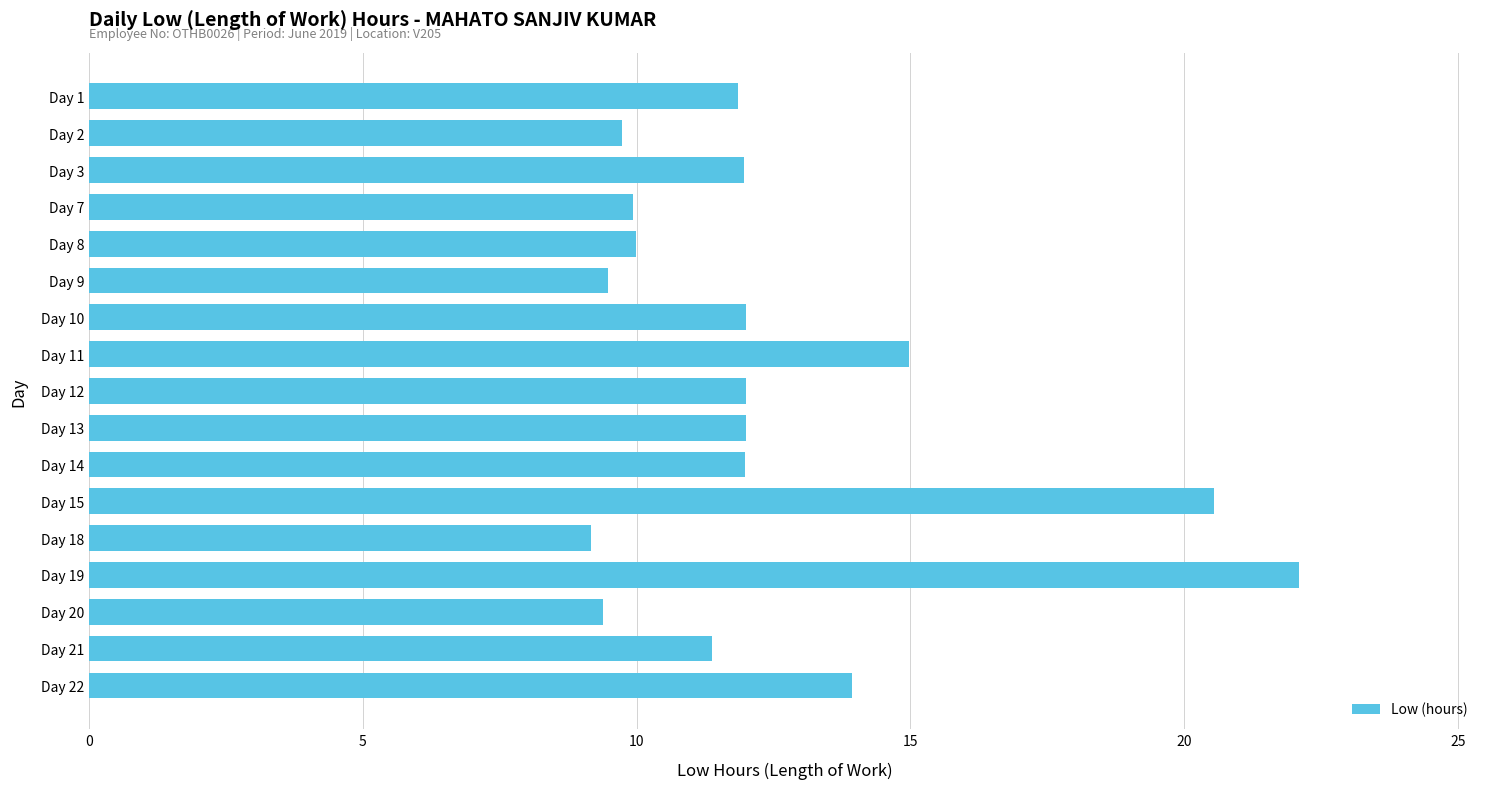

What is the difference between the maximum and second lowest values?

12.7